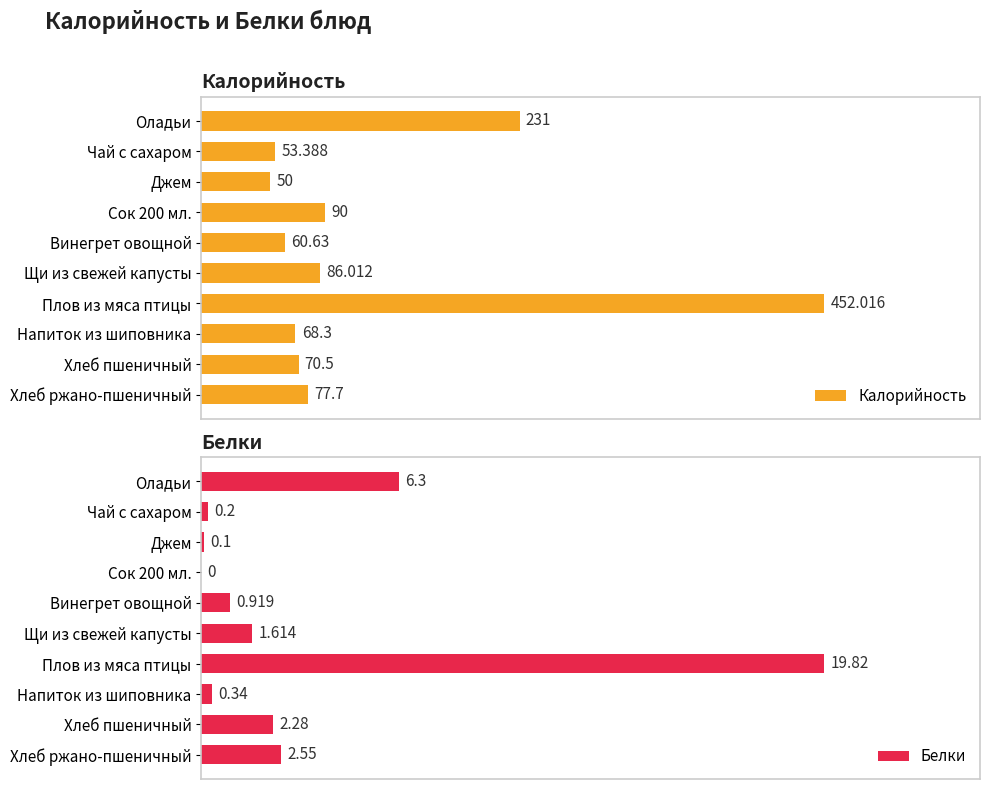

Where is Белки nearest to the value 9?

Оладьи